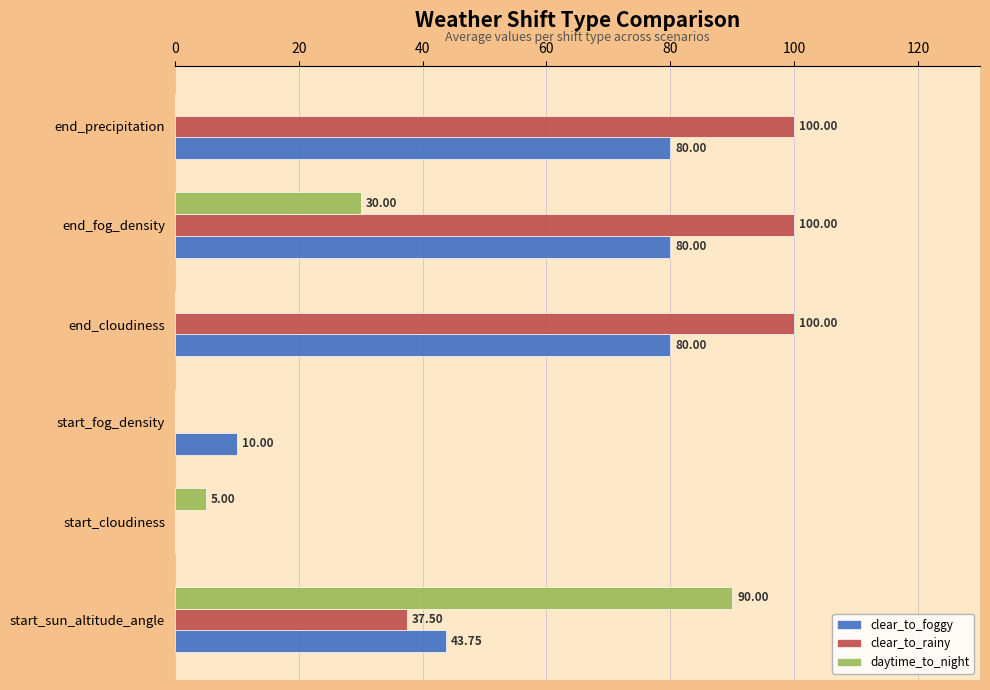

Where is clear_to_foggy nearest to the value 40?

start_sun_altitude_angle